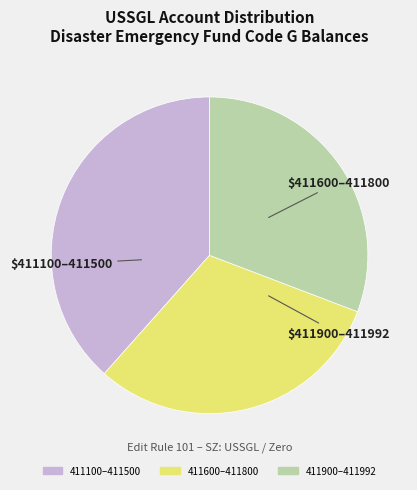

Is there a majority slice in this chart?

No